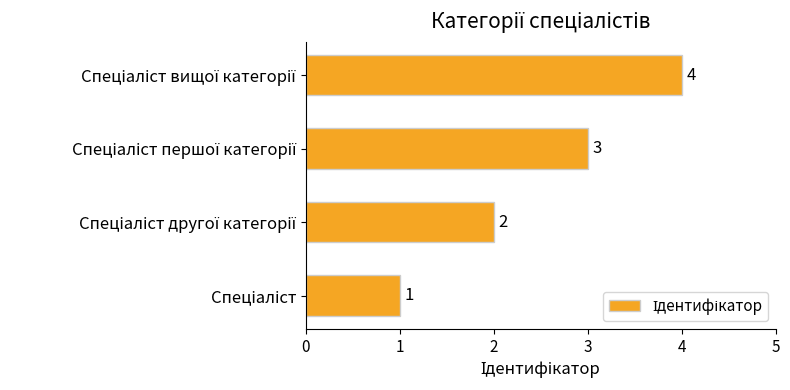

What is the greatest value displayed?

4